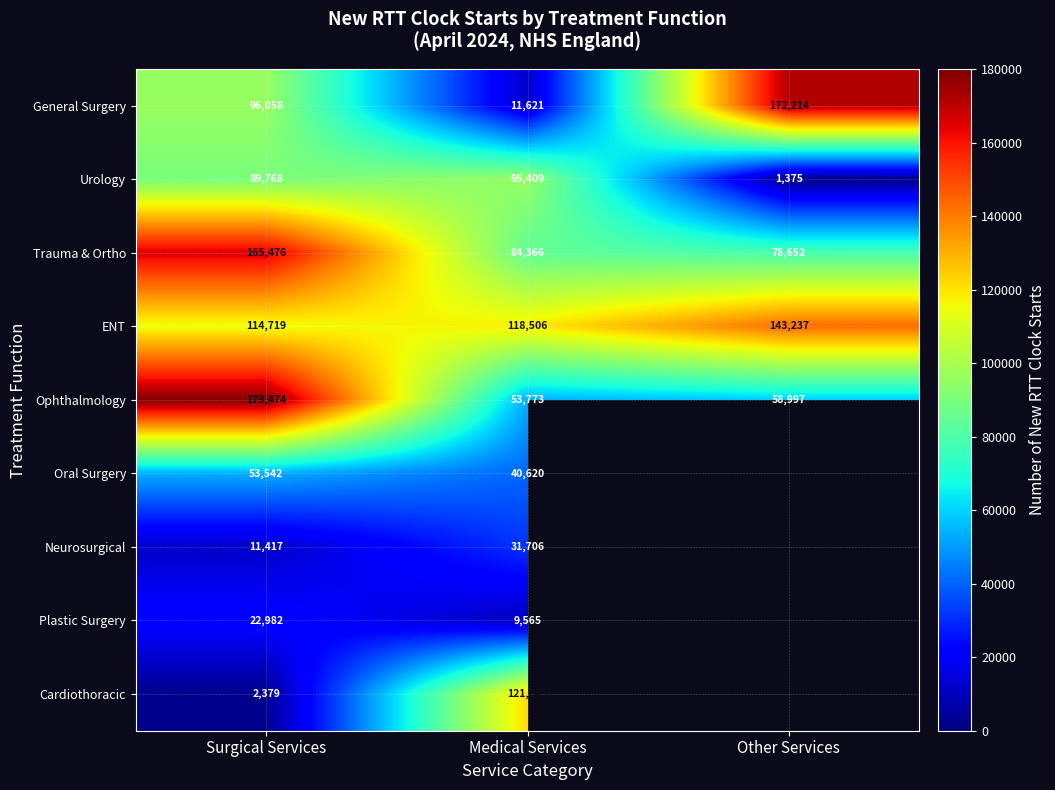

Between Medical Services and Surgical Services, which is larger?

Surgical Services